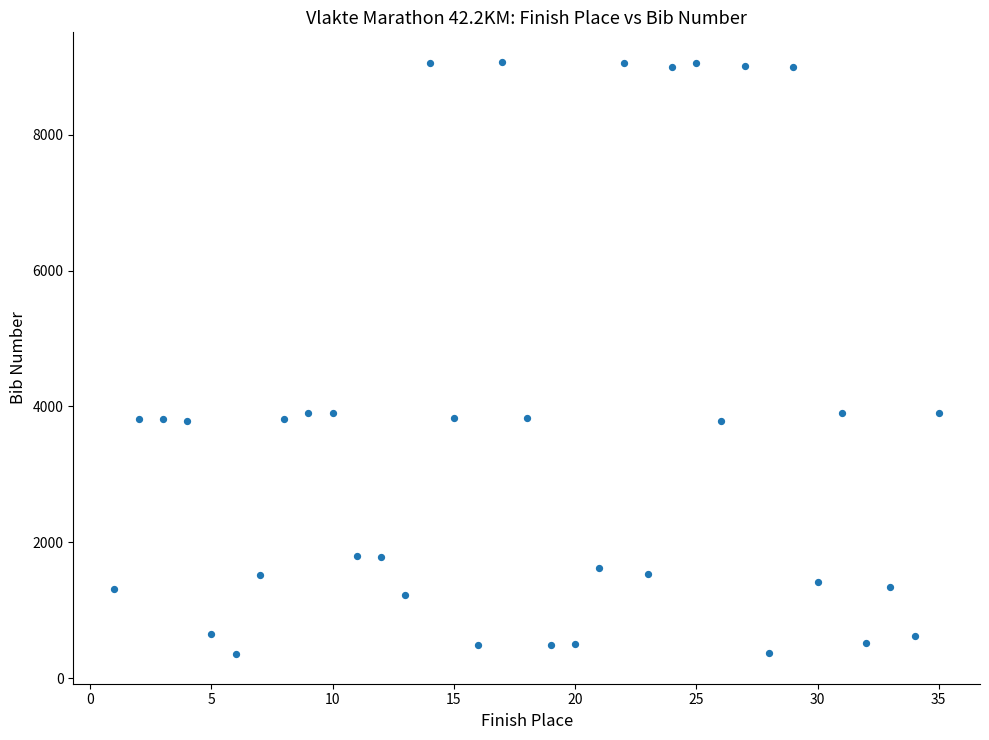

What is the range of Y values (max minus min)?

8714